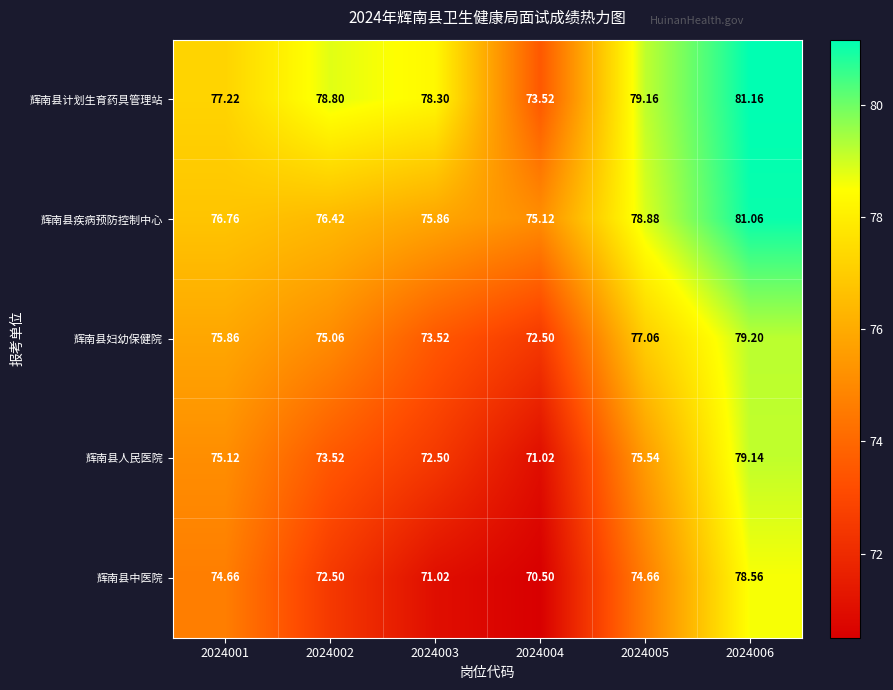

Rank the series by their average value, from highest to lowest.

辉南县计划生育药具管理站, 辉南县疾病预防控制中心, 辉南县妇幼保健院, 辉南县人民医院, 辉南县中医院